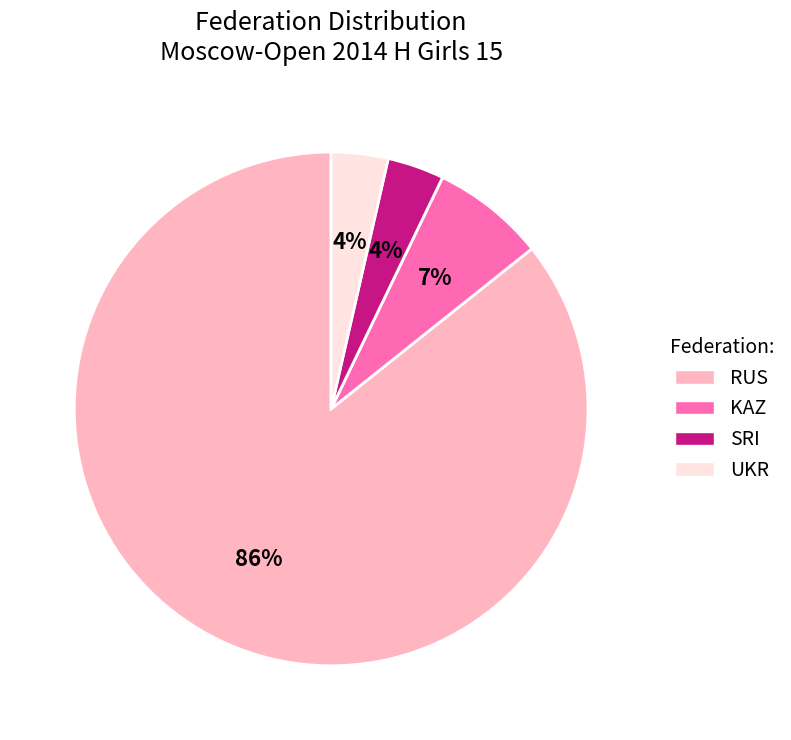

Is there a majority slice in this chart?

Yes